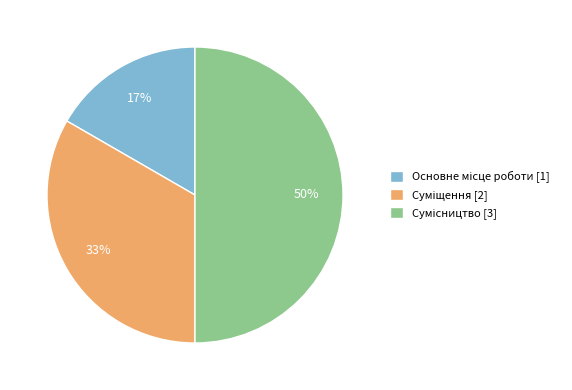

How many segments does this pie chart have?

3